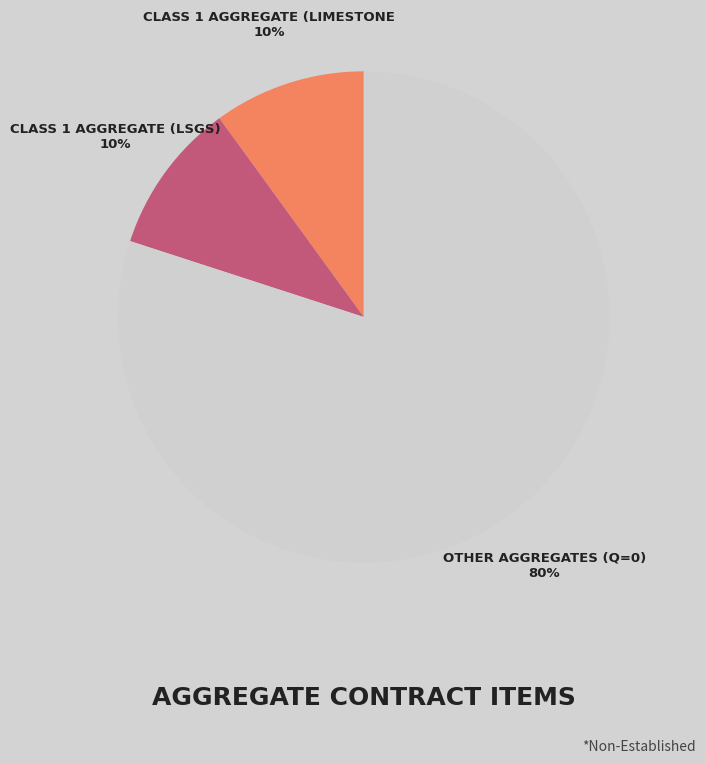

Is there any slice that represents more than half of the pie?

Yes